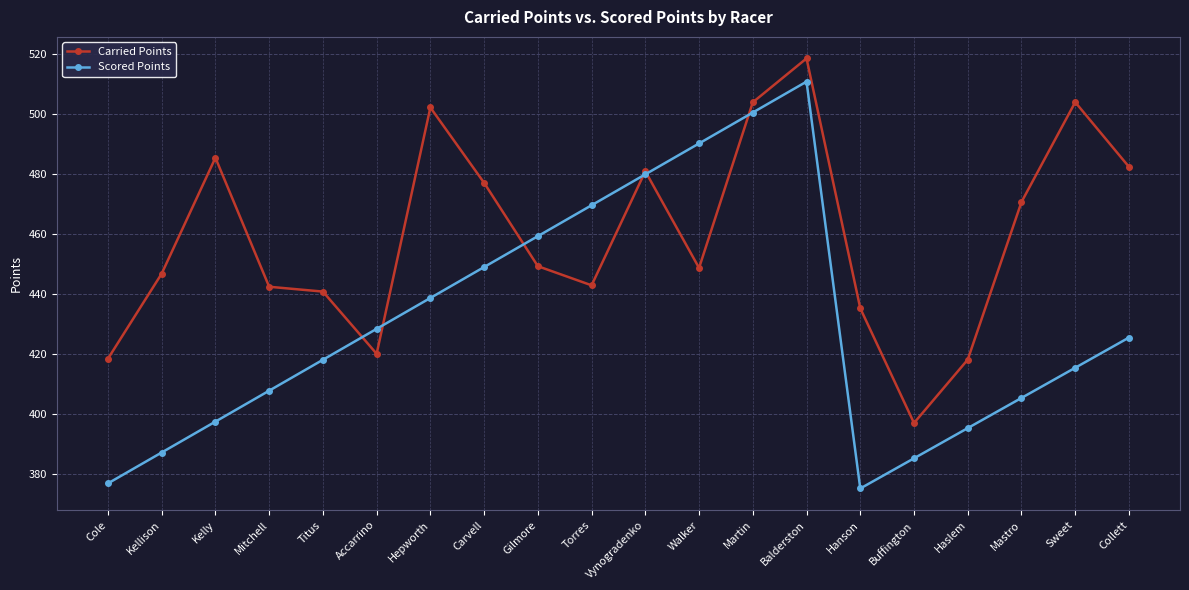

Read the Carried Points value at Walker.

448.6